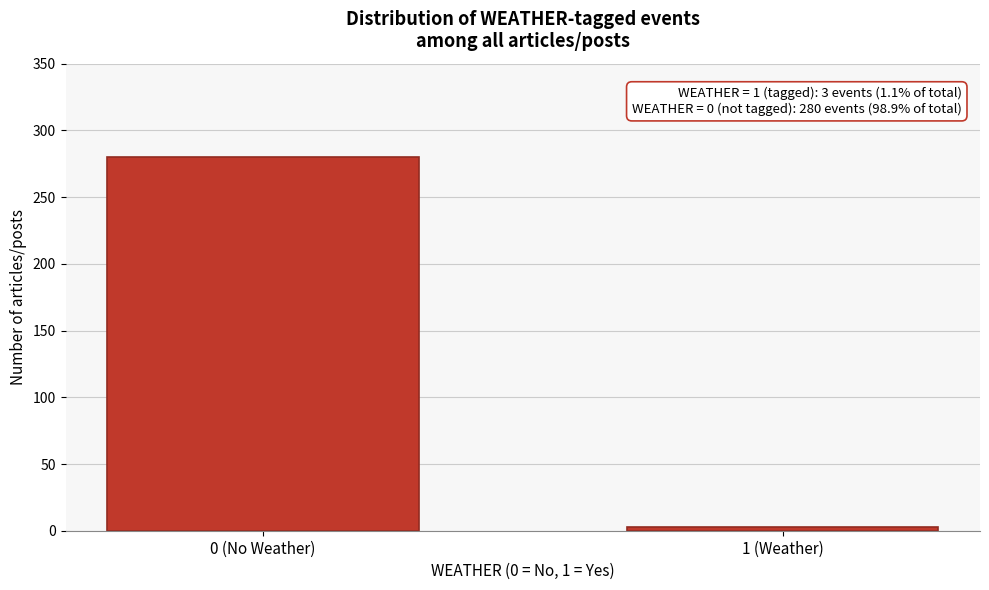

Reading left to right, what are all the values shown in this chart?

0 (No Weather)=280	1 (Weather)=3